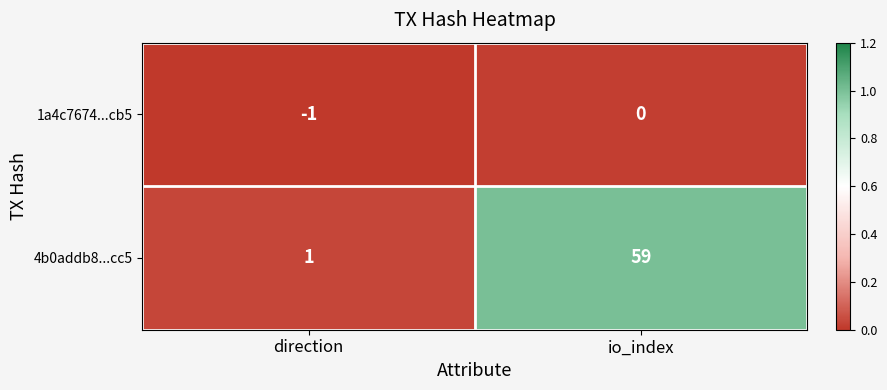

At which label is 4b0addb8...cc5 closest to 30?

direction